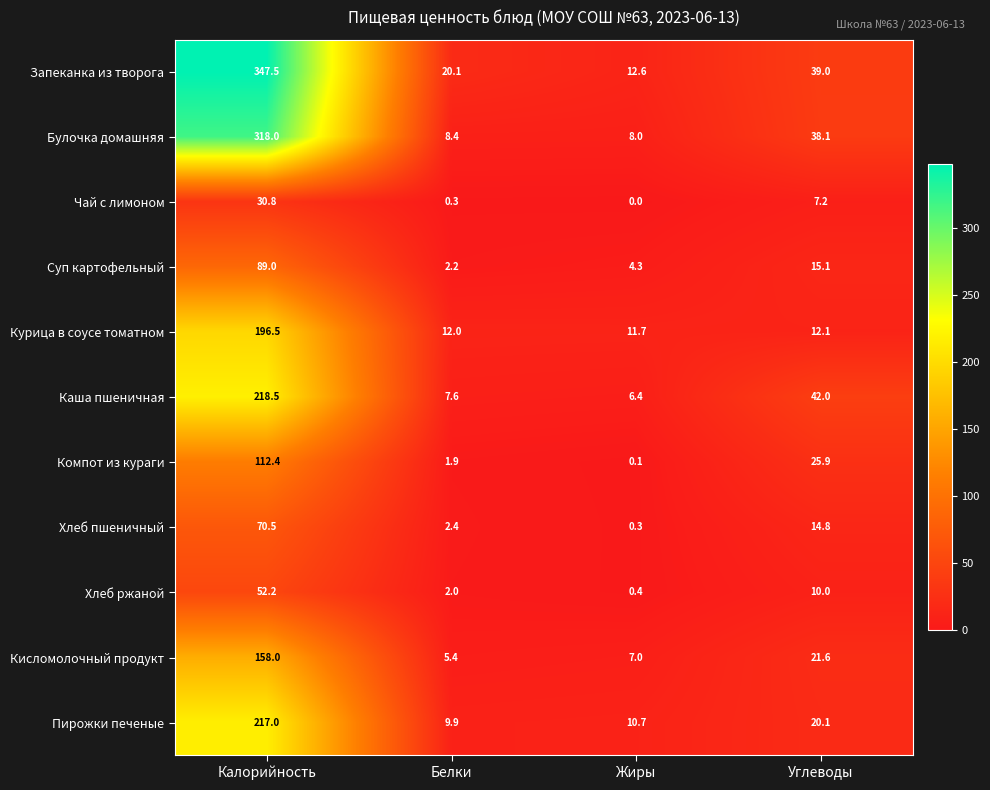

How many series are shown in this chart?

11